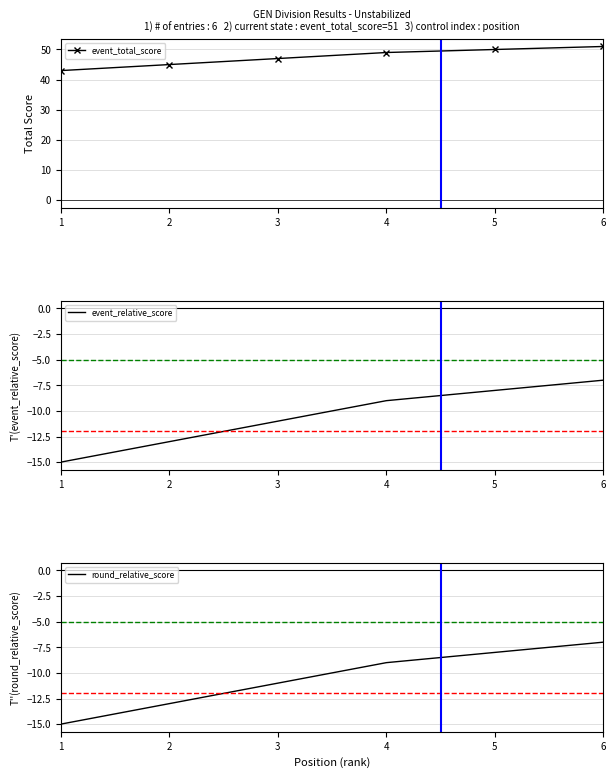

Which has a higher value, 3 or 1?

3